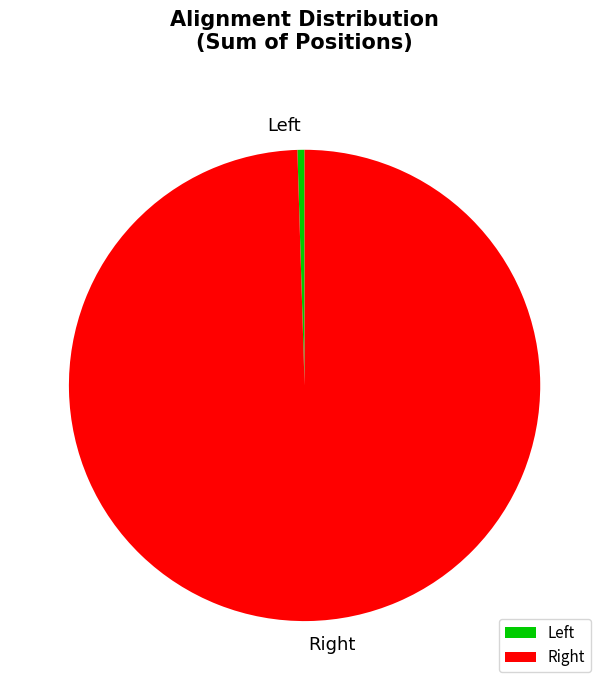

What is the majority slice?

Right